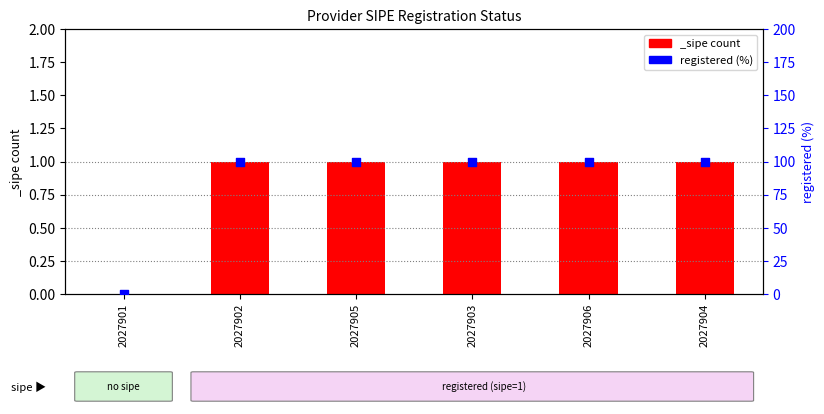

Approximately how many times larger is the value at 2027906 compared to 2027903?

1.0